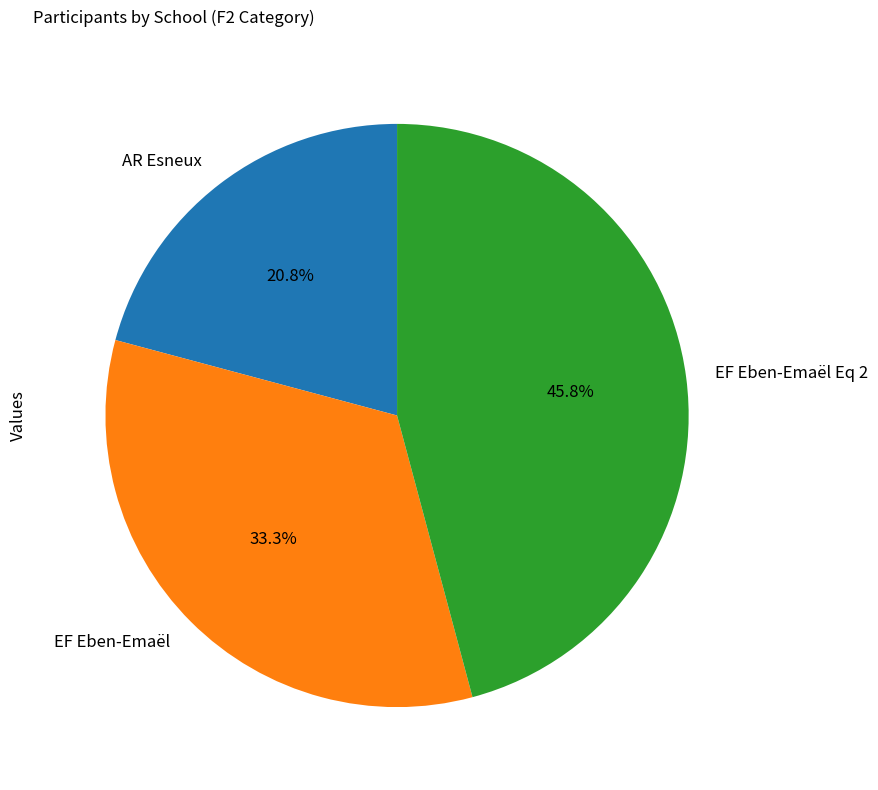

What percentage is the AR Esneux slice, to the nearest percent?

21%